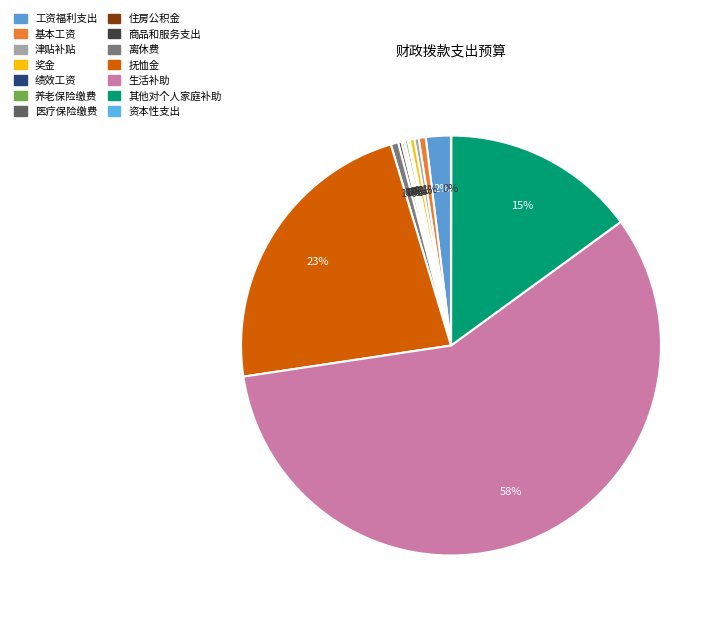

To the nearest percent, what is the difference between the largest and smallest slice percentages?

58%